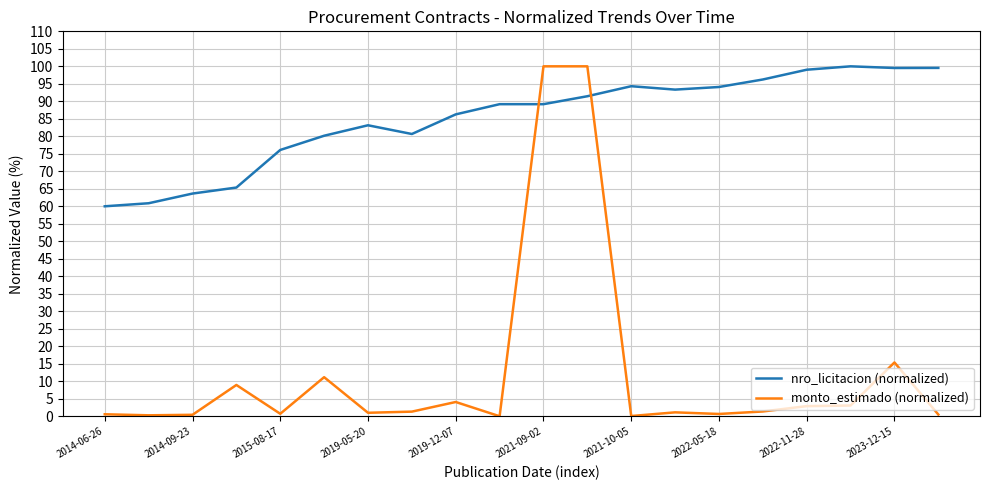

What is the maximum value for monto_estimado (normalized)?

100.0